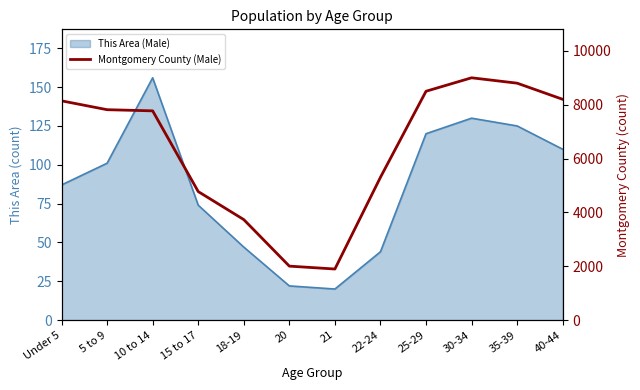

Reading left to right, extract all data points from this chart.

8144	7815	7772	4774	3733	2004	1897	5305	8500	9000	8800	8200